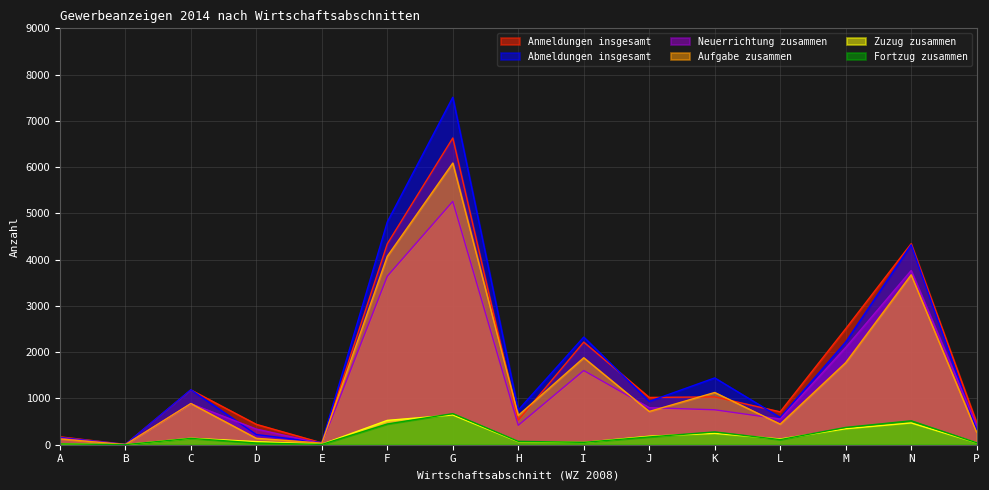

How many lines are shown in the chart?

6